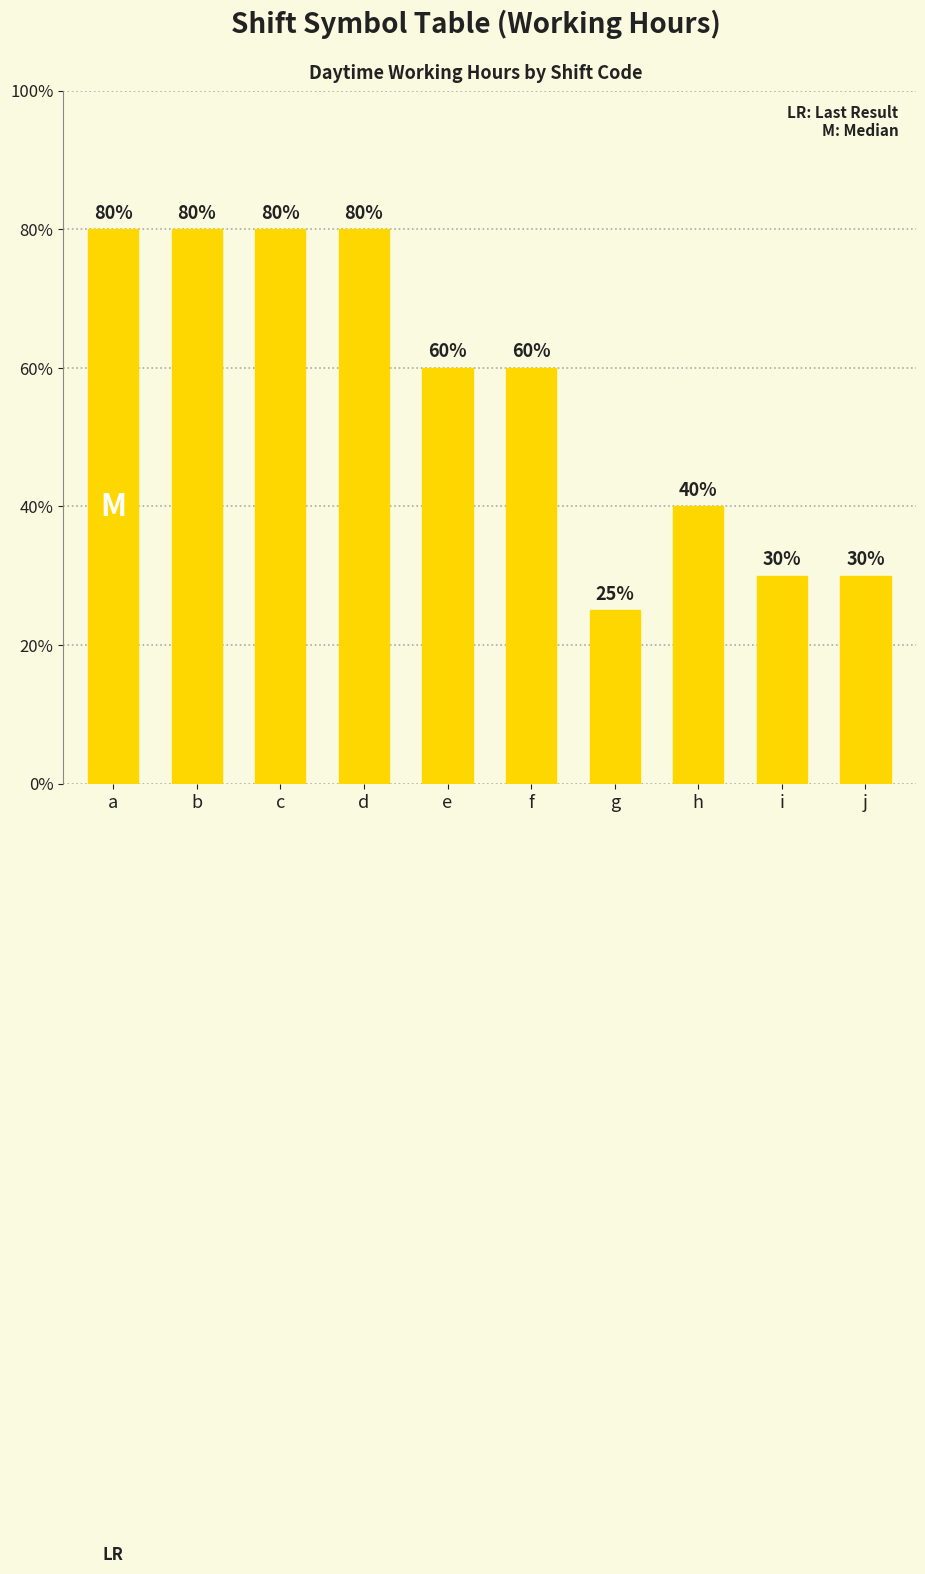

List the labels in order of value, largest first.

a, b, c, d, e, f, h, i, j, g